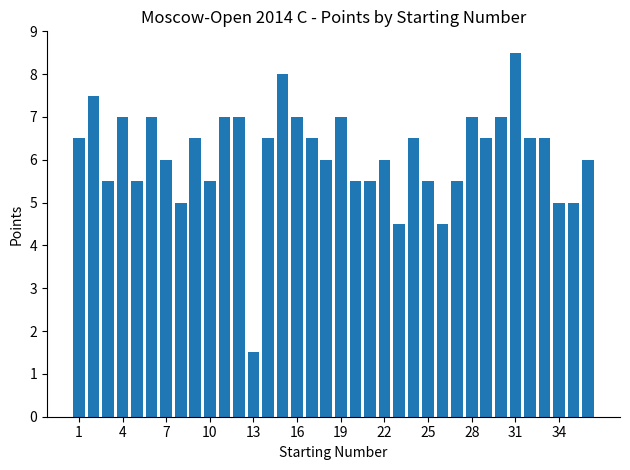

What is the value of the 11th bar from the left?

7.0